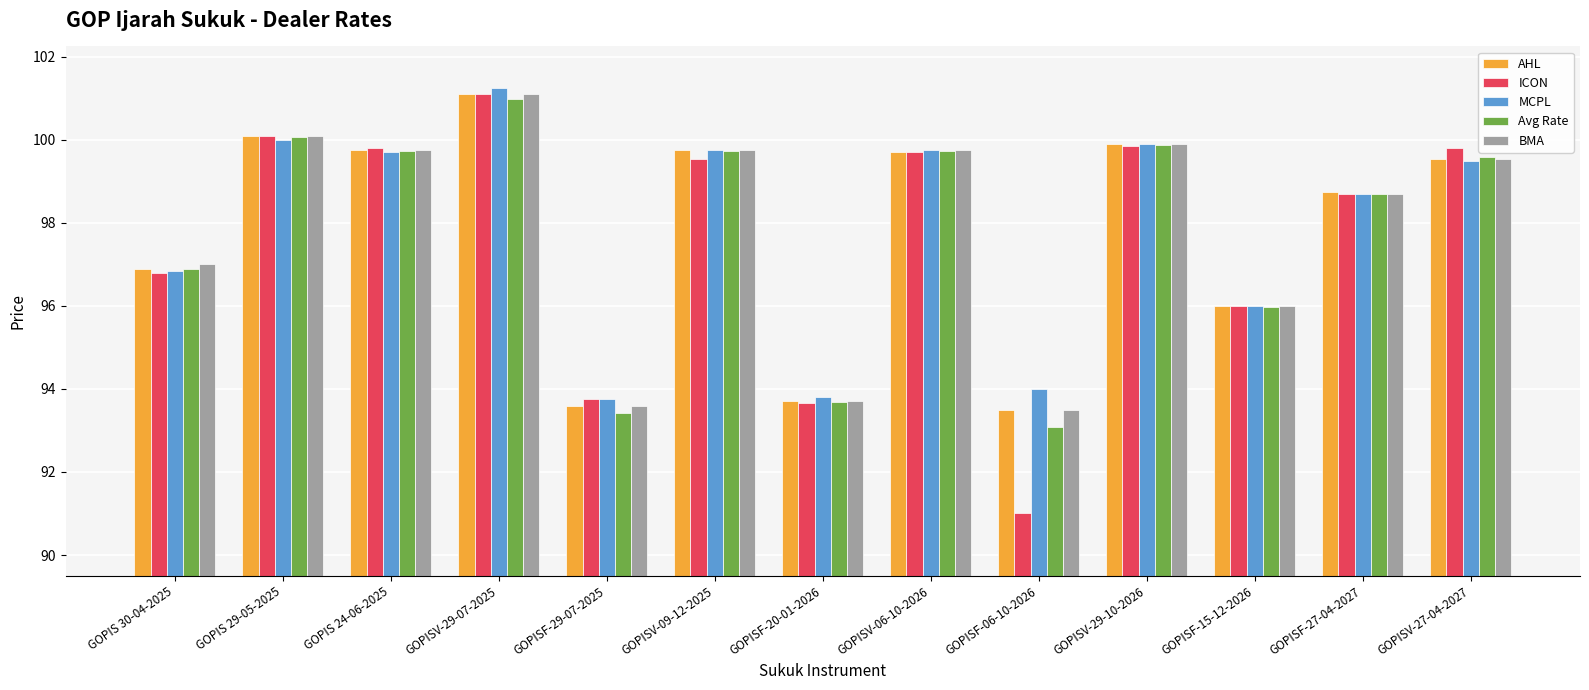

True or false: MCPL has a value of 99.9 at GOPISV-29-10-2026.

True